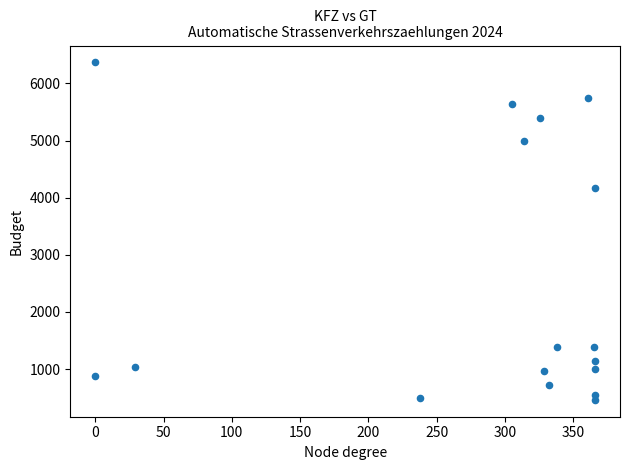

What Y value in the scatter plot is closest to 3415?

4167